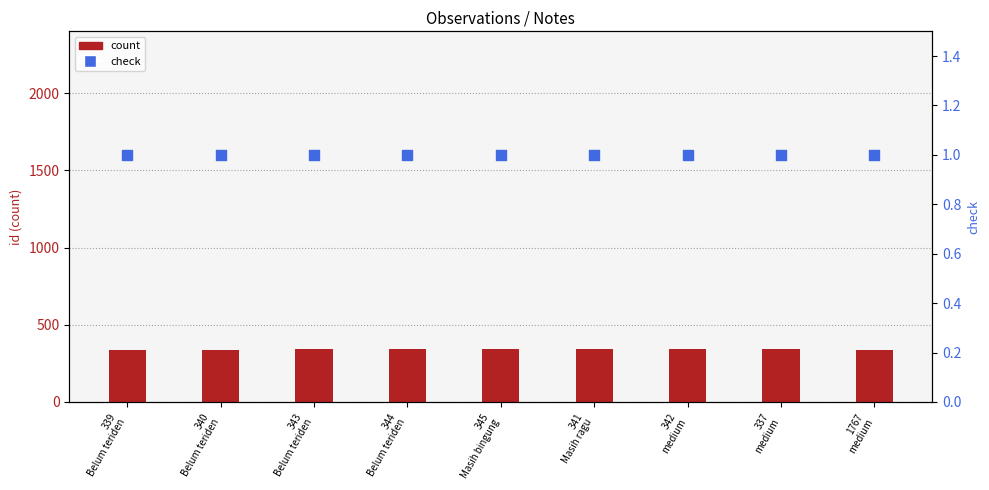

Is the value of count at 341
Masih ragu greater than the value of check (present) at 1767
medium?

Yes